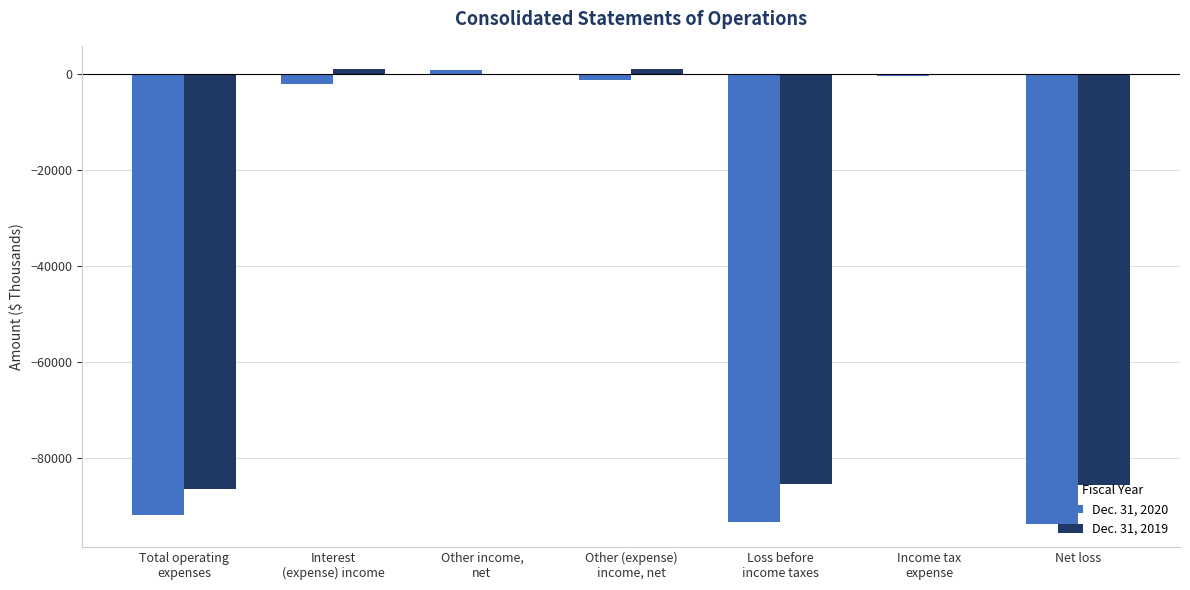

The value of Dec. 31, 2019 at Net loss is -132521. True or false?

False